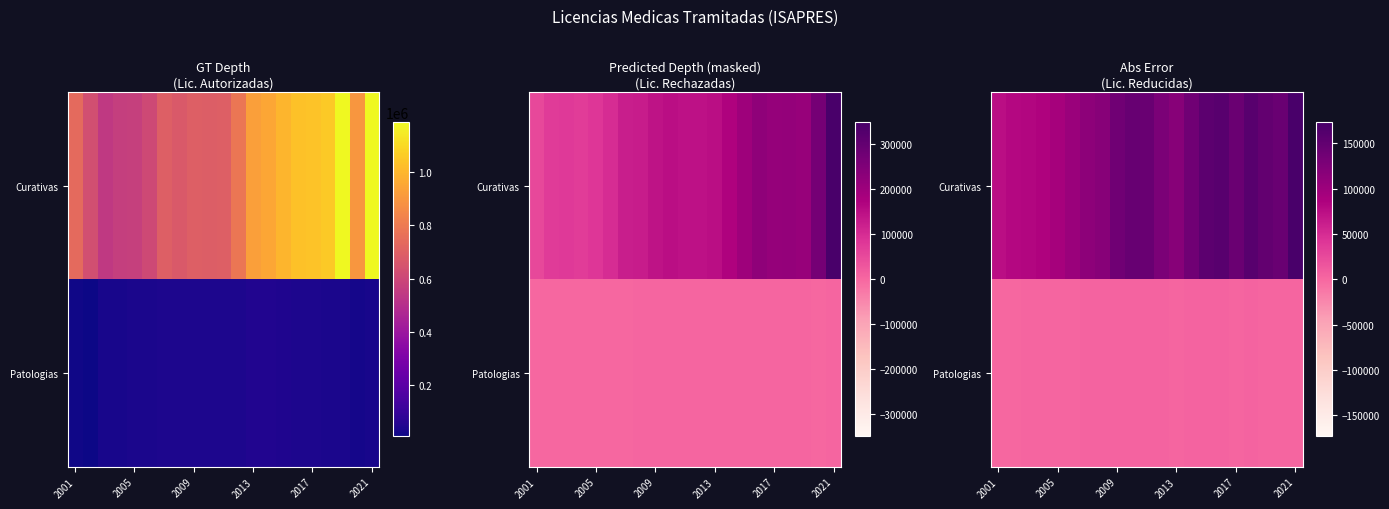

At 2009, list the series in order from largest to smallest.

Curativas, Patologias